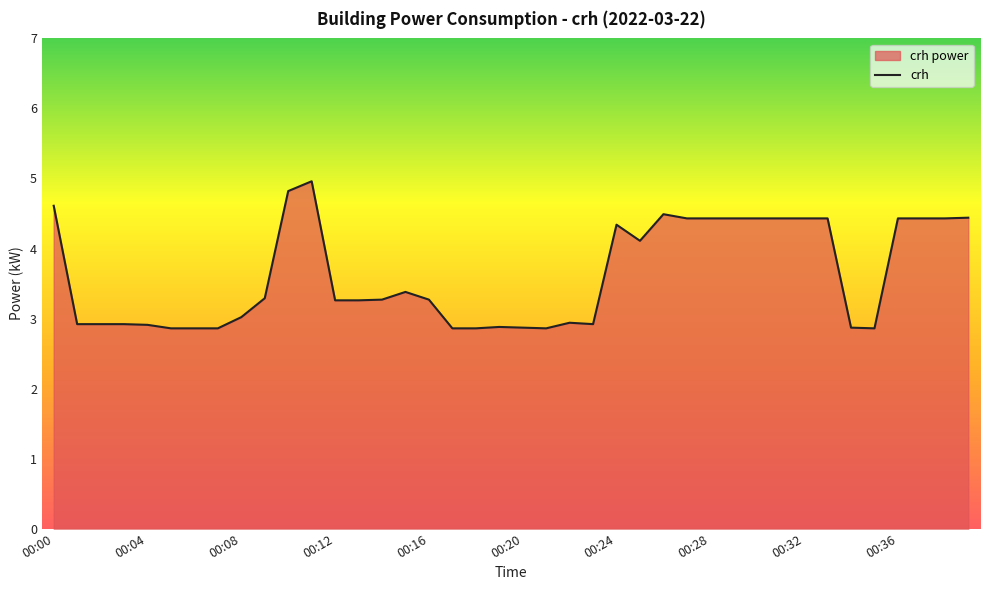

The value at 00:13 is 3.3. True or false?

True